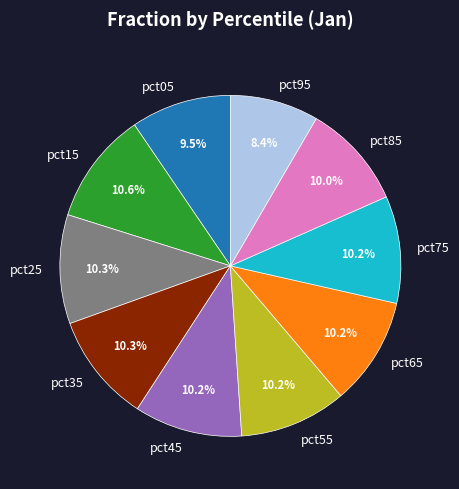

Combined, do pct95 and pct35 account for over 50%?

No